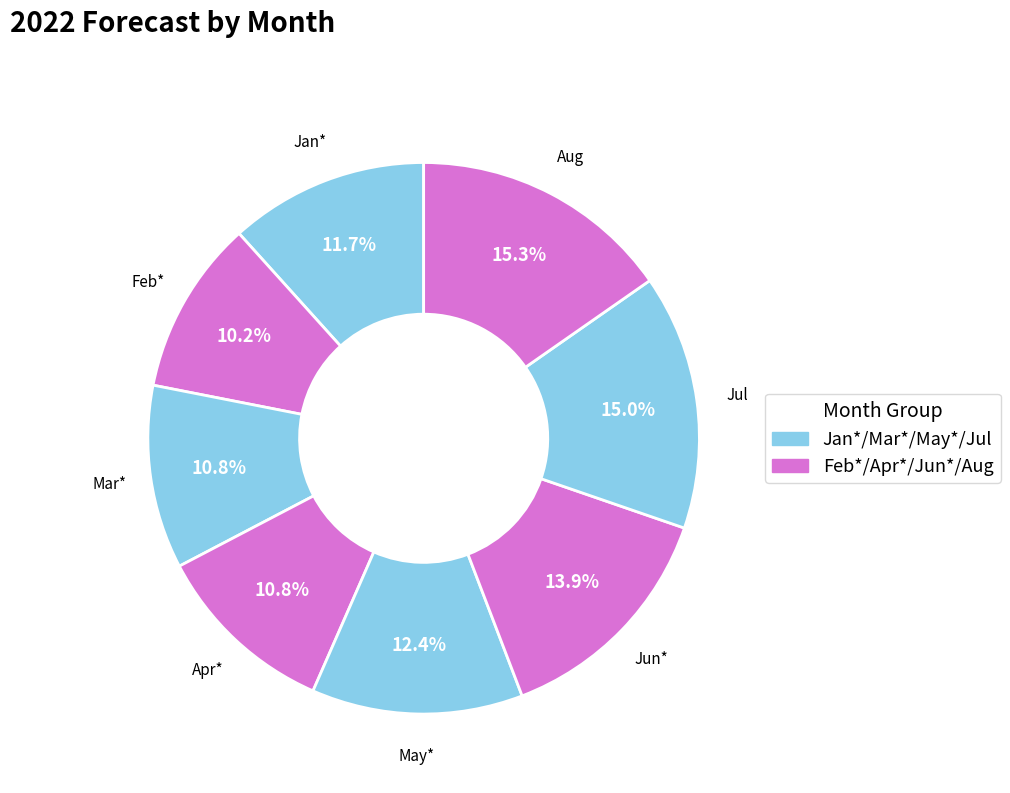

Which category has the smallest portion of the pie?

Feb*